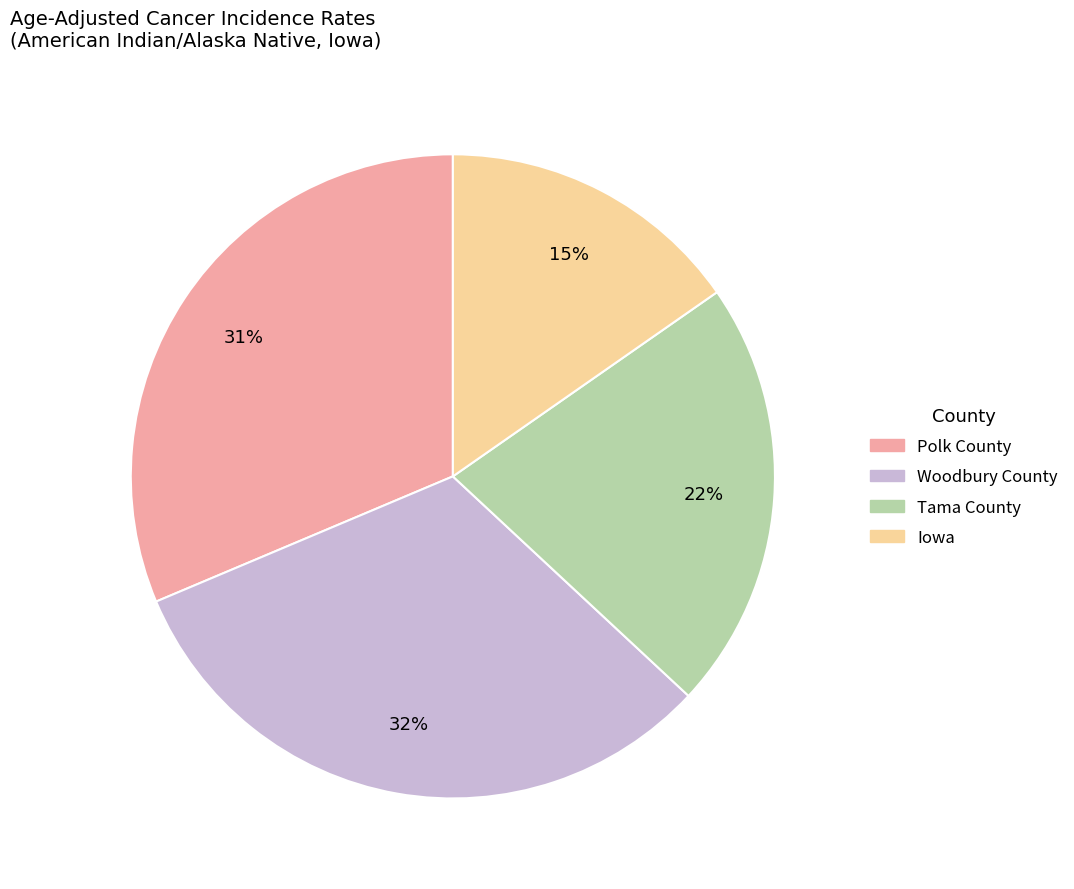

Is there any slice that represents more than half of the pie?

No